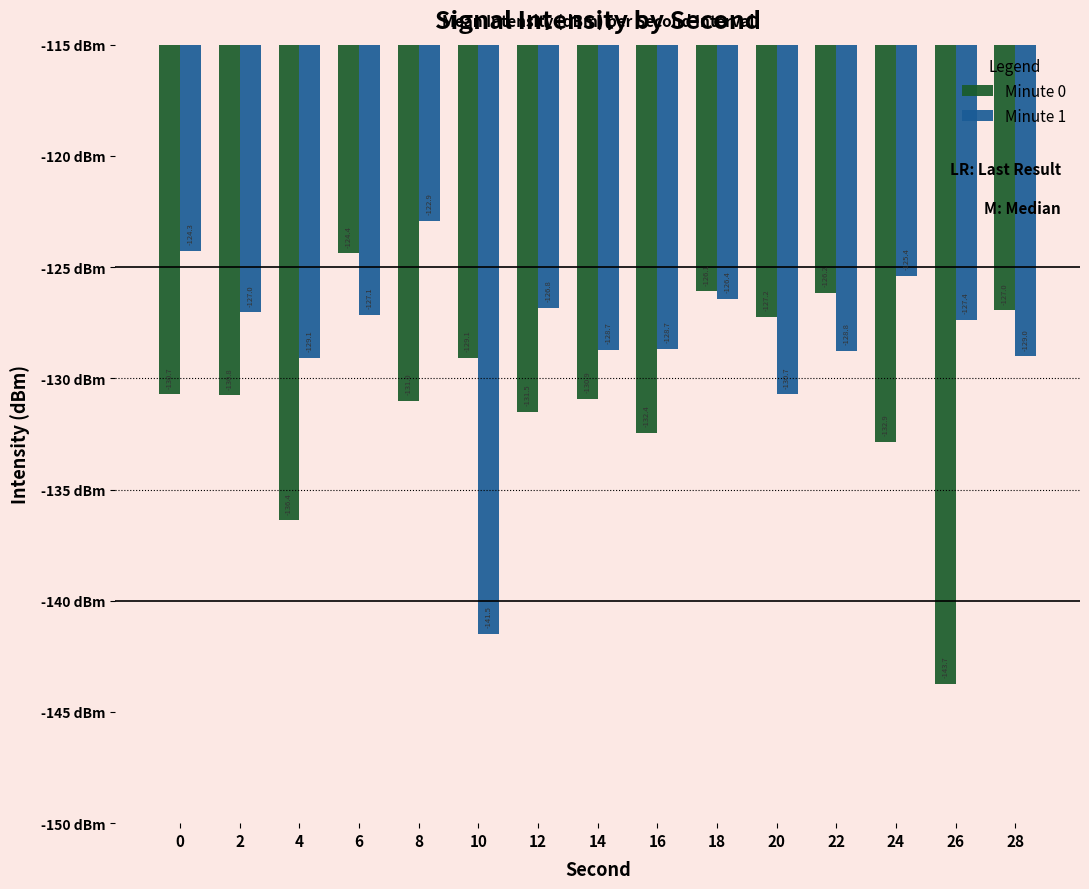

True or false: Minute 0 has a value of -209.5 at 0.

False